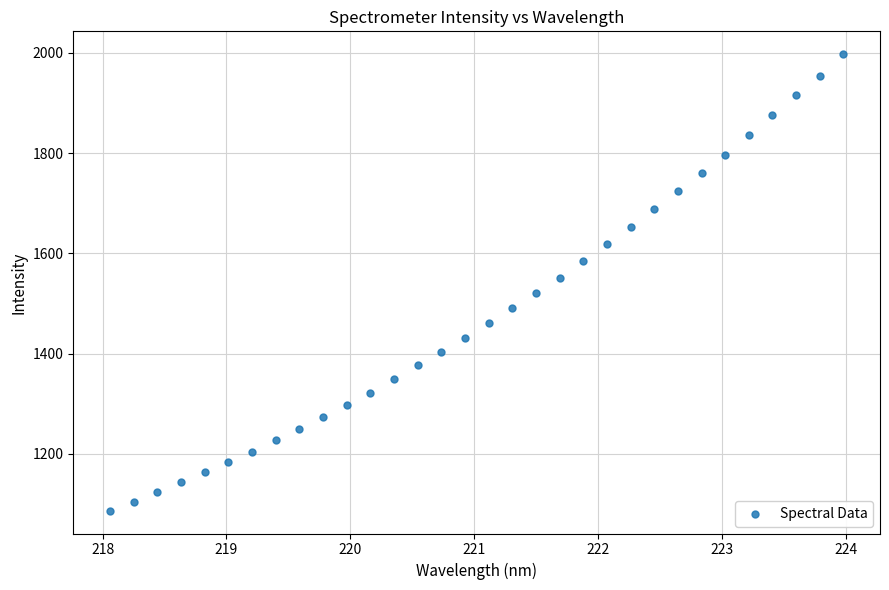

What is the range of X values (max minus min)?

5.9